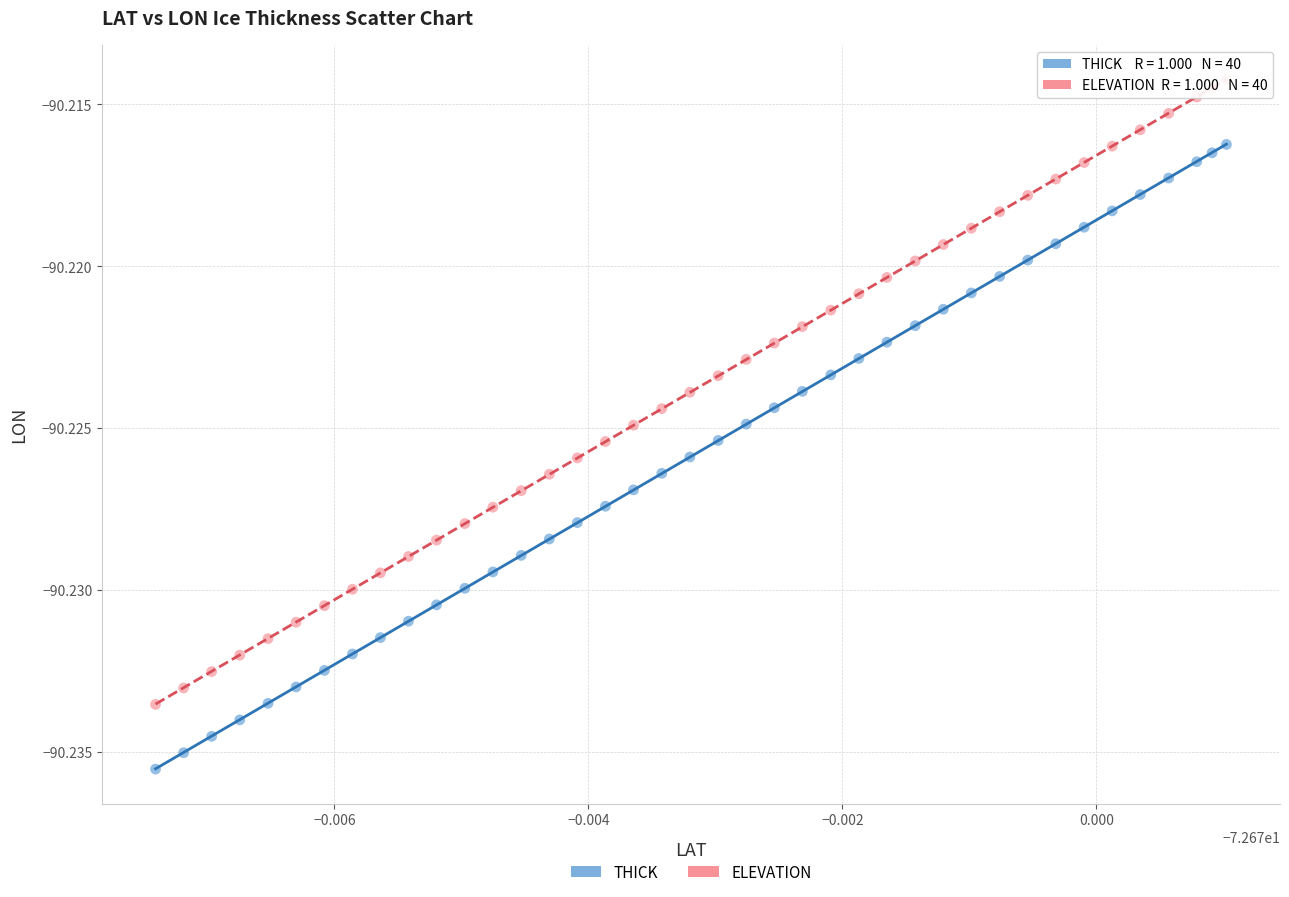

What are all the series names shown in the legend?

THICK, ELEVATION